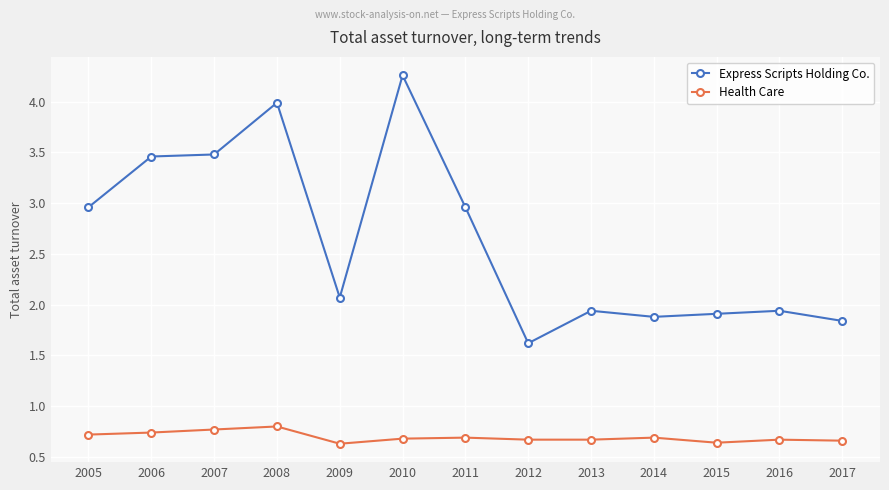

Which series has the widest spread of values?

Express Scripts Holding Co.